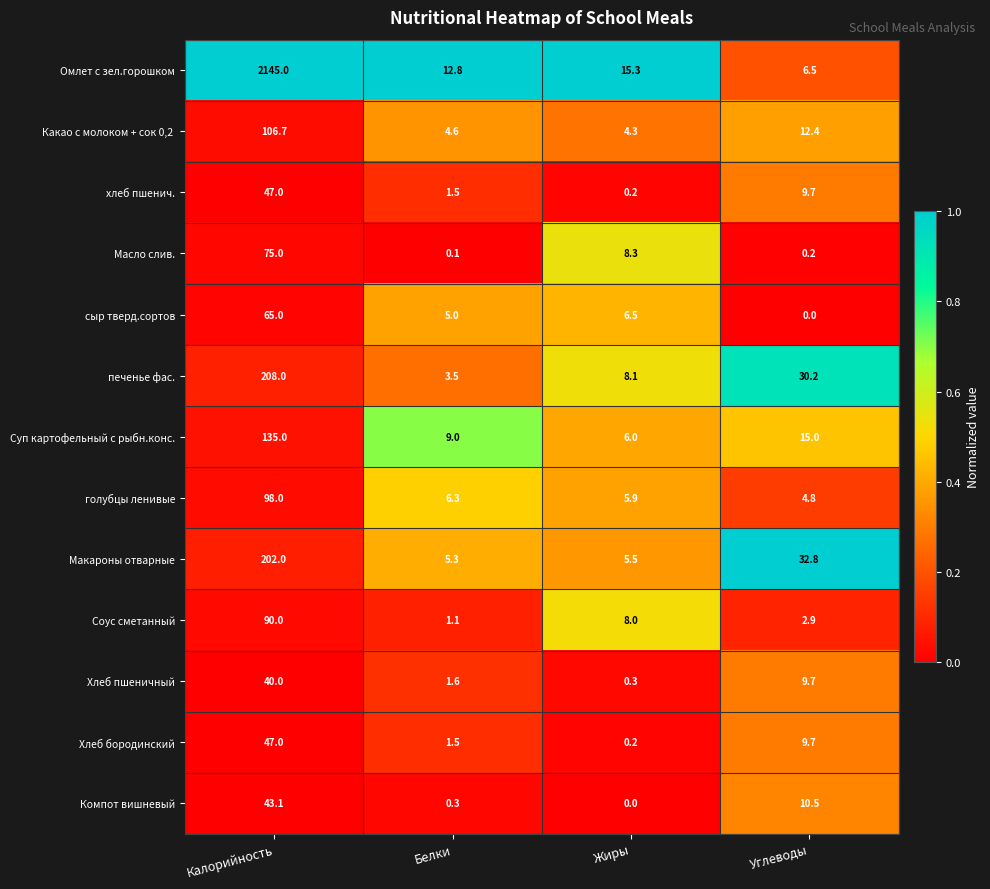

Which series has the largest total across all categories?

Омлет с зел.горошком